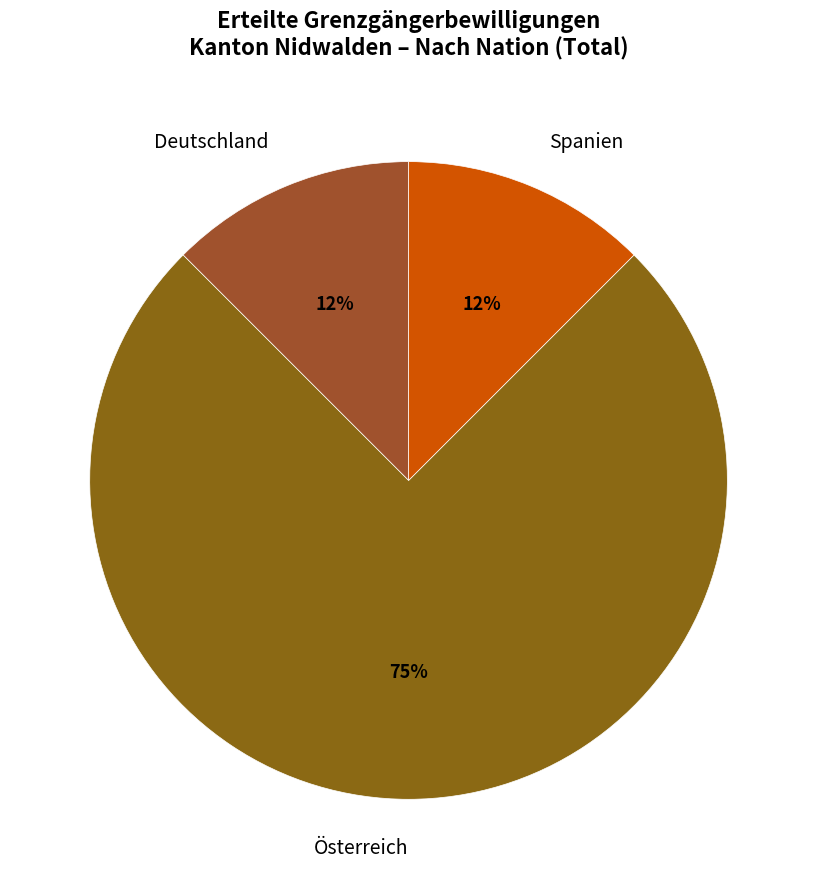

Count the number of slices in the pie.

3